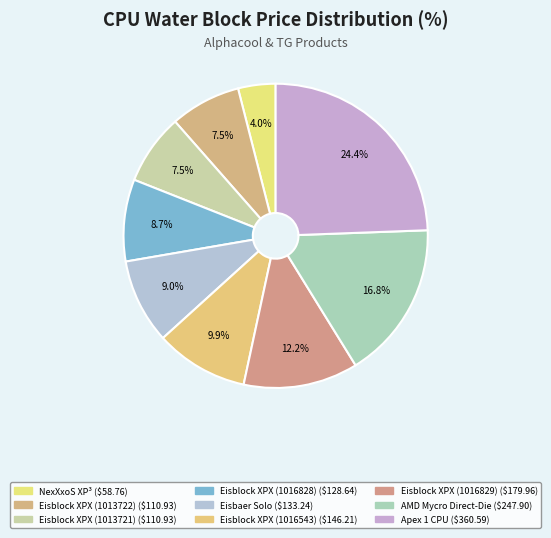

The Eisblock XPX (1013721) slice represents 1% of the pie. True or false?

False